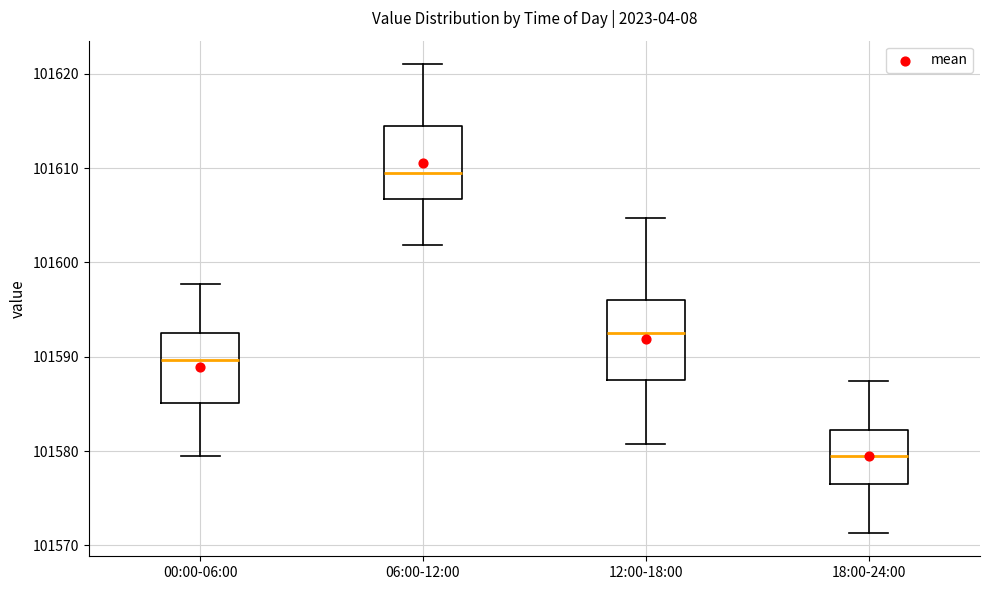

Reading left to right, transcribe this box plot: for each box, give where its median line is, the range the box spans, and where its two whiskers end, as read against the y-axis. The values are not printed on the chart, so give them approximately, as read against the axis.

00:00-06:00: median 101590, box 101585 to 101593, whiskers 101579 to 101598
06:00-12:00: median 101609, box 101607 to 101614, whiskers 101602 to 101621
12:00-18:00: median 101593, box 101588 to 101596, whiskers 101581 to 101605
18:00-24:00: median 101580, box 101577 to 101582, whiskers 101571 to 101587